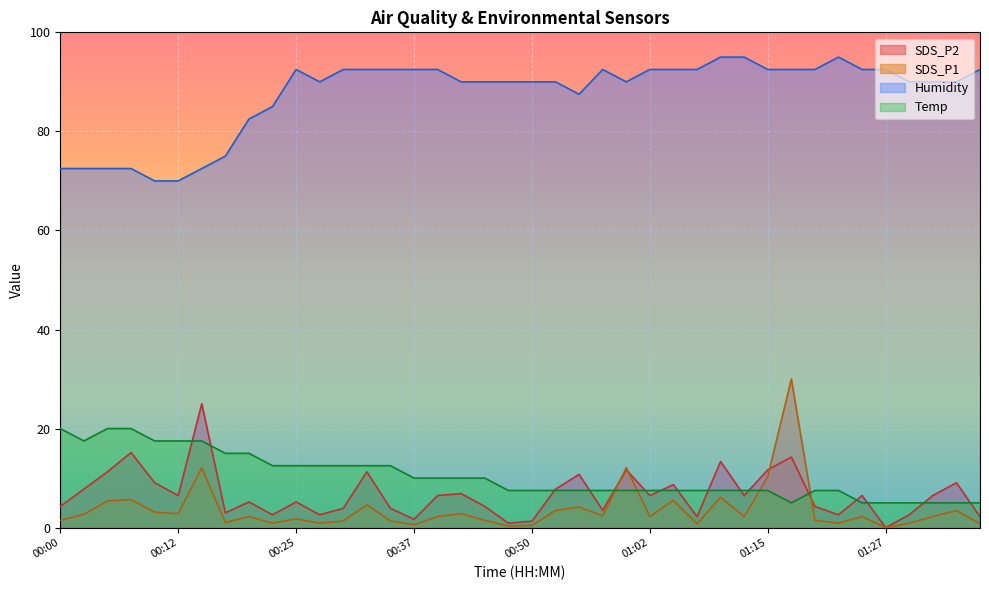

Reading right to left, extract all data points from this chart.

Temp: 01:37=5.0	01:34=5.0	01:32=5.0	01:29=5.0	01:27=5.0	01:25=5.0	01:22=7.5	01:20=7.5	01:17=5.0	01:15=7.5	01:12=7.5	01:10=7.5	01:07=7.5	01:05=7.5	01:02=7.5	01:00=7.5	00:57=7.5	00:55=7.5	00:52=7.5	00:50=7.5	00:47=7.5	00:45=10.0	00:42=10.0	00:40=10.0	00:37=10.0	00:35=12.5	00:32=12.5	00:30=12.5	00:27=12.5	00:25=12.5	00:22=12.5	00:20=15.0	00:17=15.0	00:15=17.5	00:12=17.5	00:10=17.5	00:07=20.0	00:05=20.0	00:02=17.5	00:00=20.0
Humidity: 01:37=92.5	01:34=90.0	01:32=90.0	01:29=90.0	01:27=92.5	01:25=92.5	01:22=95.0	01:20=92.5	01:17=92.5	01:15=92.5	01:12=95.0	01:10=95.0	01:07=92.5	01:05=92.5	01:02=92.5	01:00=90.0	00:57=92.5	00:55=87.5	00:52=90.0	00:50=90.0	00:47=90.0	00:45=90.0	00:42=90.0	00:40=92.5	00:37=92.5	00:35=92.5	00:32=92.5	00:30=92.5	00:27=90.0	00:25=92.5	00:22=85.0	00:20=82.5	00:17=75.0	00:15=72.5	00:12=70.0	00:10=70.0	00:07=72.5	00:05=72.5	00:02=72.5	00:00=72.5
SDS_P1: 01:37=0.8	01:34=3.4	01:32=2.2	01:29=0.9	01:27=0.0	01:25=2.2	01:22=0.9	01:20=1.5	01:17=30.0	01:15=10.3	01:12=2.2	01:10=6.1	01:07=0.8	01:05=5.5	01:02=2.2	01:00=12.1	00:57=2.4	00:55=4.2	00:52=3.4	00:50=0.4	00:47=0.3	00:45=1.5	00:42=2.8	00:40=2.2	00:37=0.6	00:35=1.3	00:32=4.6	00:30=1.3	00:27=0.9	00:25=1.8	00:22=0.9	00:20=2.2	00:17=1.0	00:15=12.1	00:12=2.8	00:10=3.1	00:07=5.7	00:05=5.4	00:02=2.7	00:00=1.5
SDS_P2: 01:37=2.2	01:34=9.1	01:32=6.5	01:29=2.6	01:27=0.0	01:25=6.5	01:22=2.6	01:20=4.3	01:17=14.2	01:15=11.7	01:12=6.5	01:10=13.3	01:07=2.2	01:05=8.7	01:02=6.5	01:00=11.7	00:57=3.5	00:55=10.8	00:52=7.8	00:50=1.3	00:47=0.9	00:45=4.3	00:42=6.9	00:40=6.5	00:37=1.7	00:35=3.9	00:32=11.3	00:30=3.9	00:27=2.6	00:25=5.2	00:22=2.6	00:20=5.2	00:17=3.0	00:15=25.0	00:12=6.5	00:10=9.1	00:07=15.2	00:05=11.3	00:02=7.8	00:00=4.3